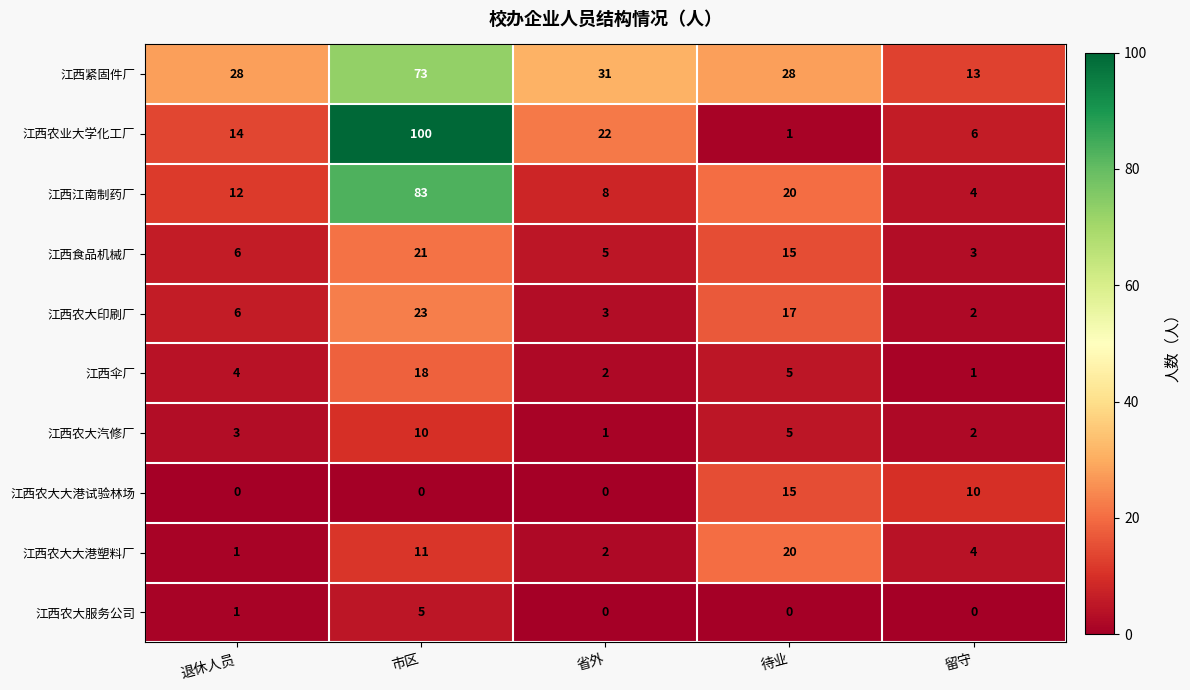

What is the average value of the 江西农大大港塑料厂 series?

8